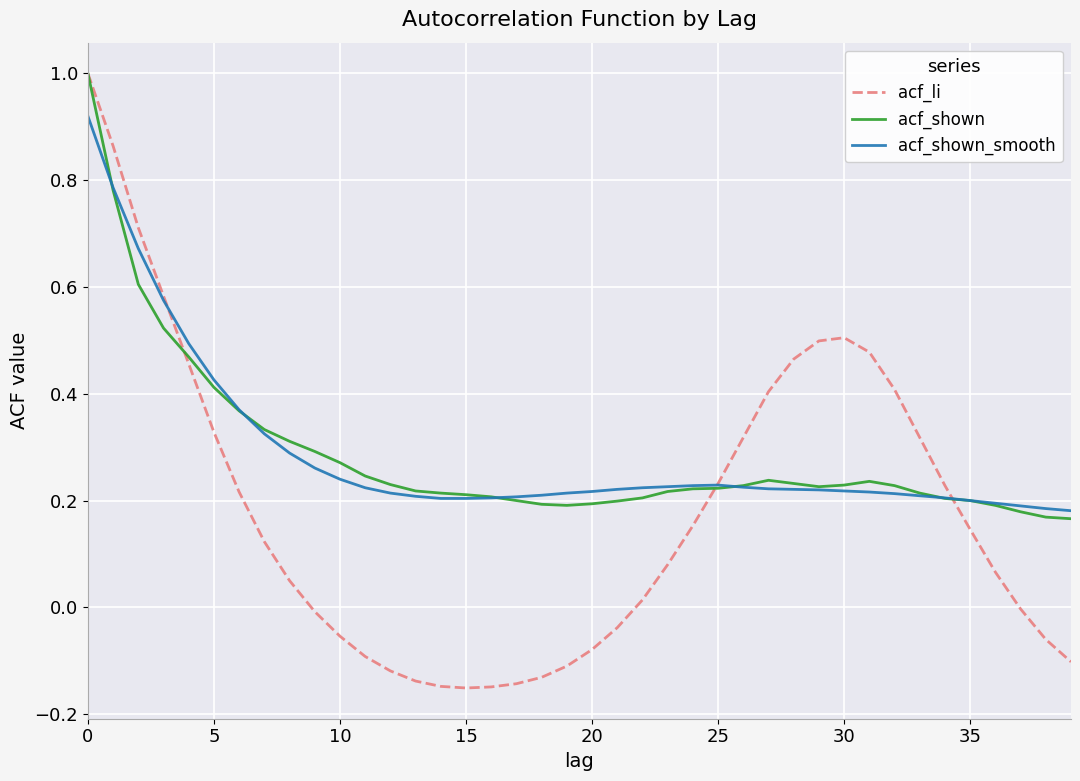

What is the maximum value shown in the chart?

1.0